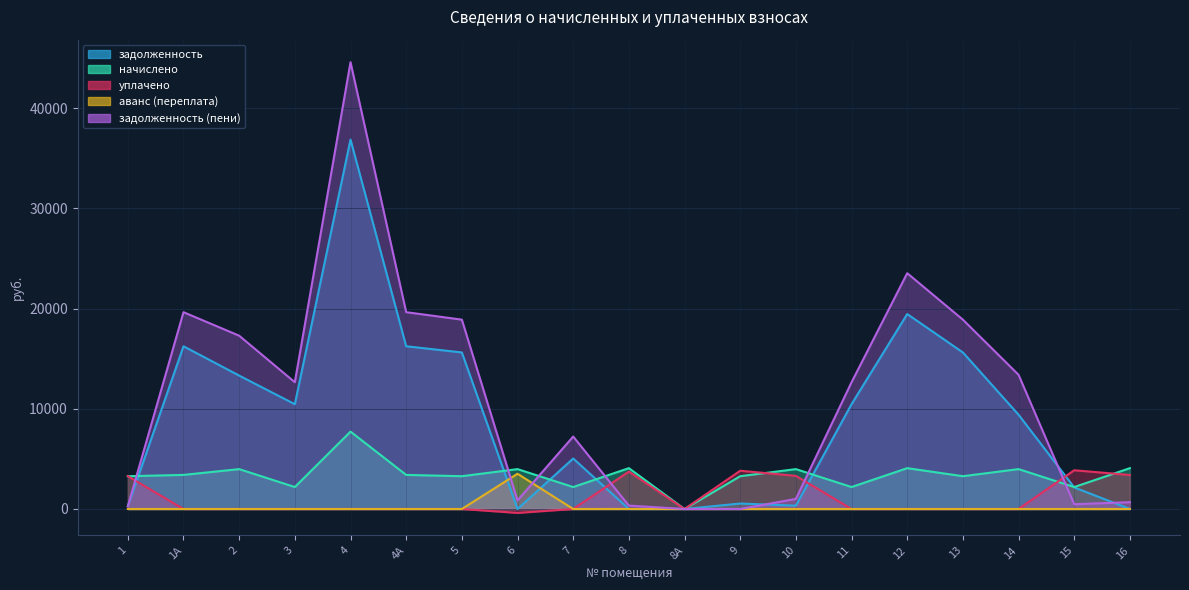

Which label corresponds to the smallest value in the chart?

6